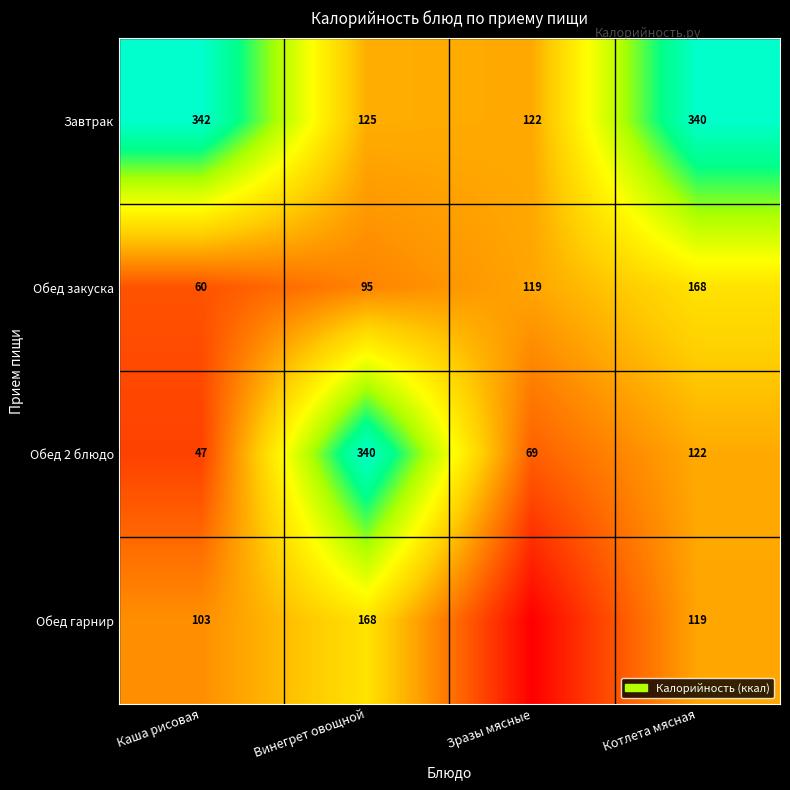

How many Обед закуска values are between 95 and 168?

3